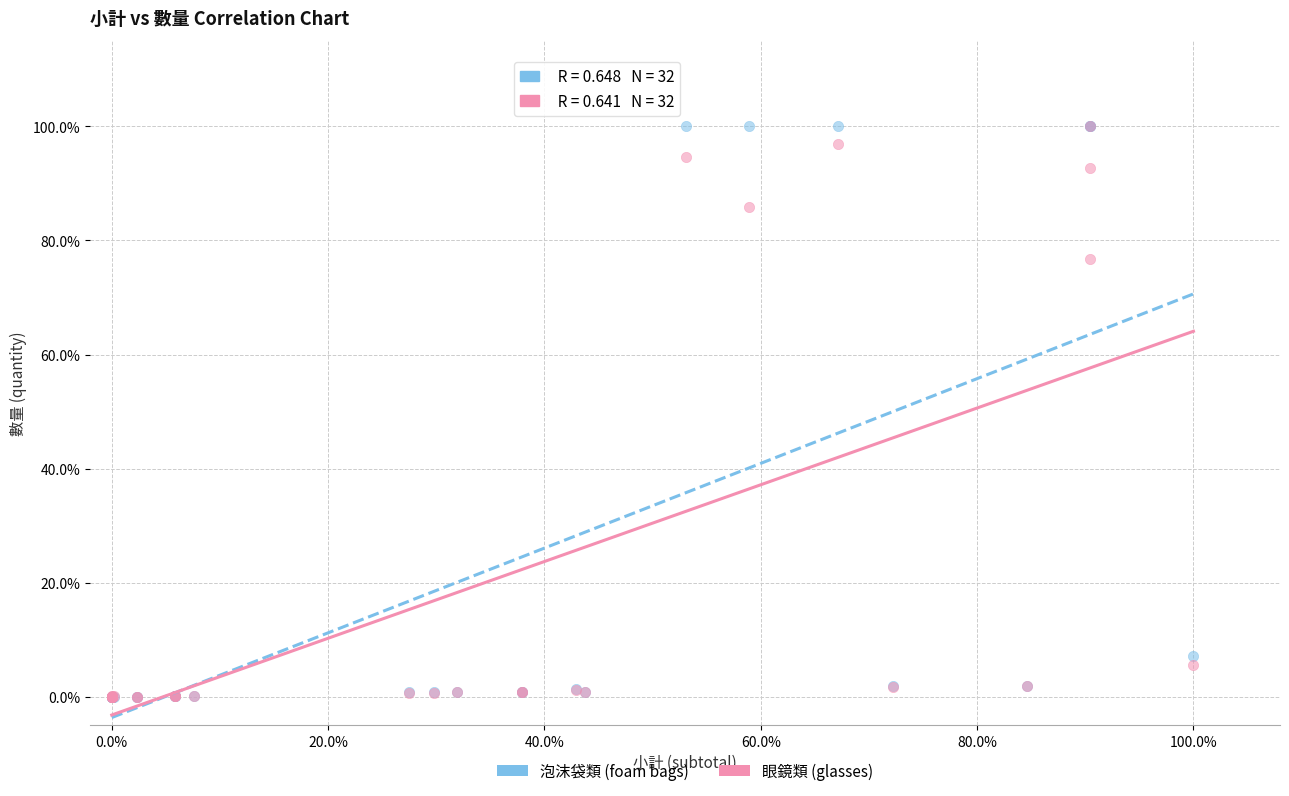

What are all the series names shown in the legend?

泡沫袋類 (foam bags), 眼鏡類 (glasses)